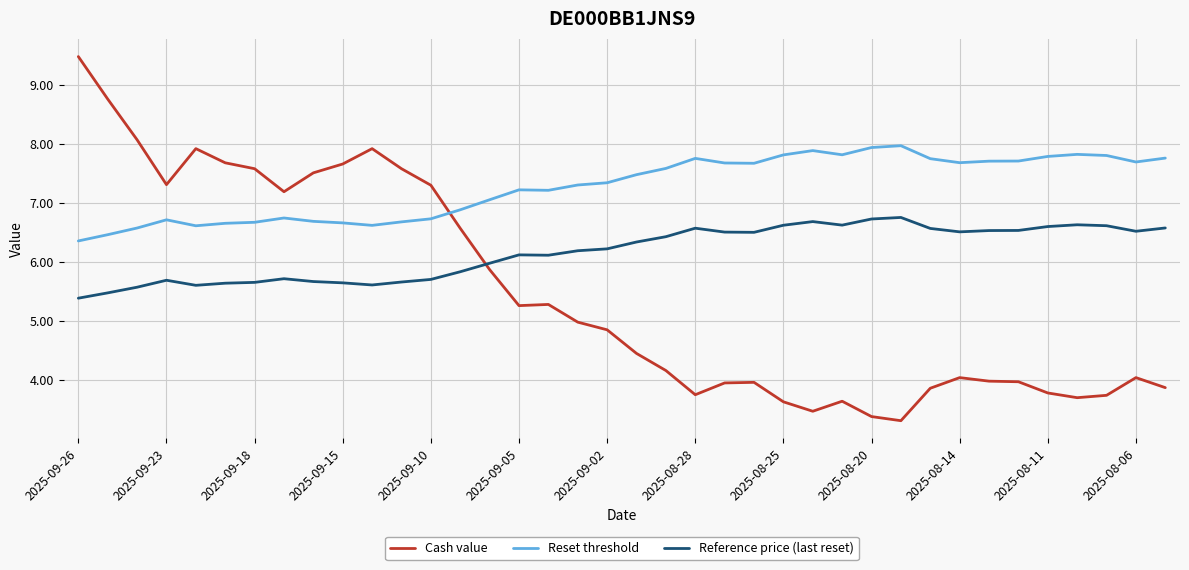

Rank the series by their maximum value, from highest to lowest.

Cash value, Reset threshold, Reference price (last reset)